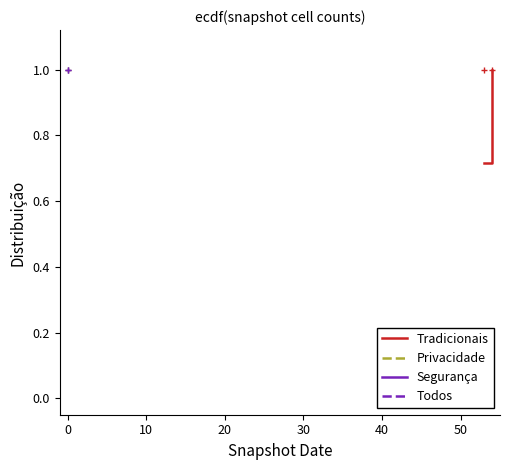

What is the difference between the maximum and minimum values?

0.3